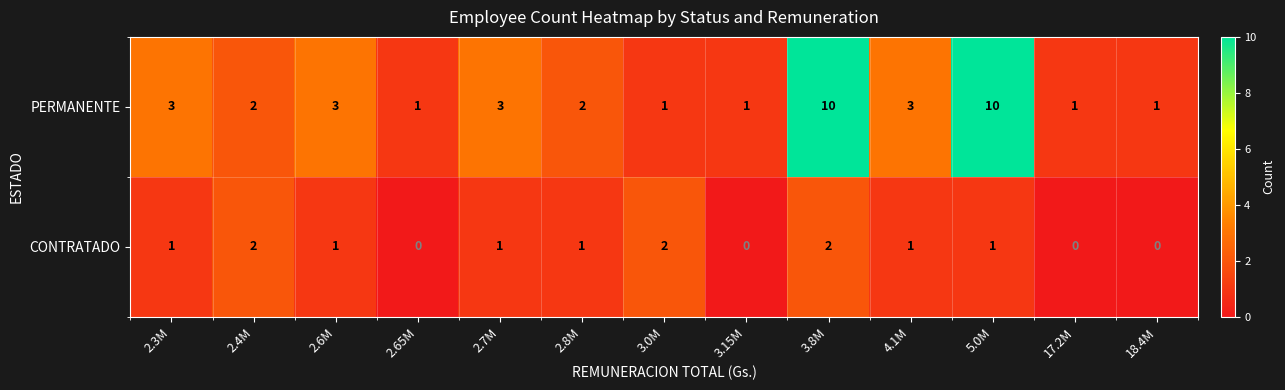

Reading left to right, transcribe all the data shown in this chart.

PERMANENTE: 2.3M=3	2.4M=2	2.6M=3	2.65M=1	2.7M=3	2.8M=2	3.0M=1	3.15M=1	3.8M=10	4.1M=3	5.0M=10	17.2M=1	18.4M=1
CONTRATADO: 2.3M=1	2.4M=2	2.6M=1	2.65M=0	2.7M=1	2.8M=1	3.0M=2	3.15M=0	3.8M=2	4.1M=1	5.0M=1	17.2M=0	18.4M=0